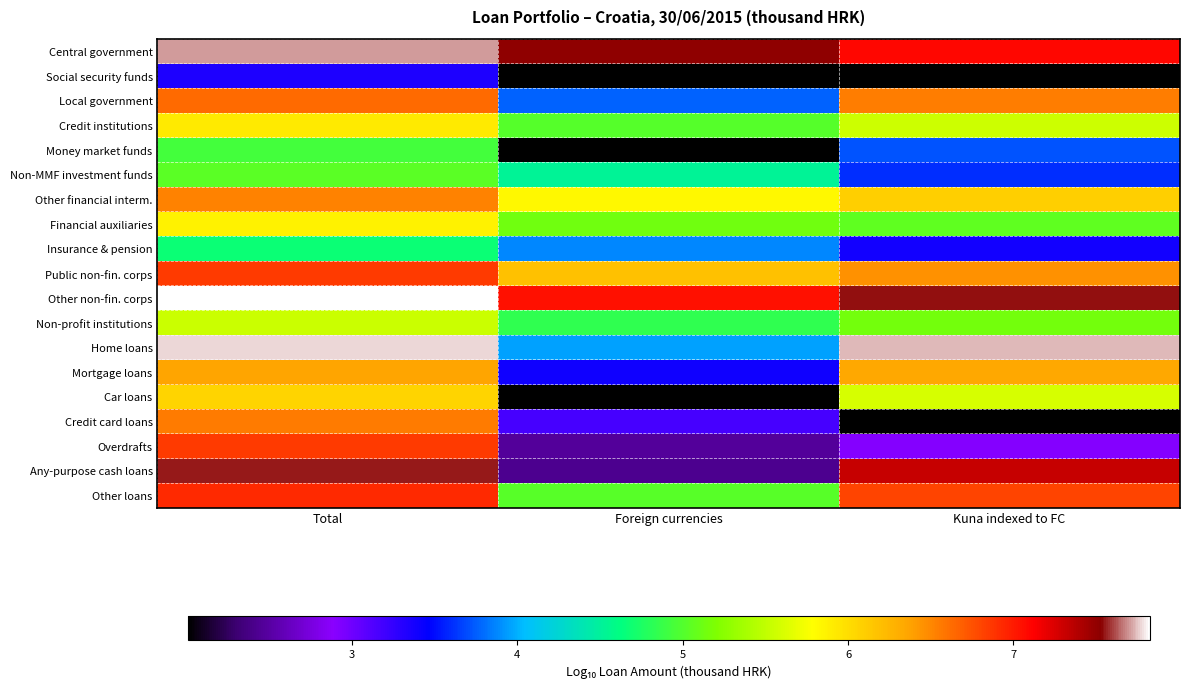

Rank the series by their maximum value, from highest to lowest.

Other non-fin. corps, Home loans, Central government, Any-purpose cash loans, Other loans, Public non-fin. corps, Overdrafts, Local government, Credit card loans, Other financial interm., Mortgage loans, Car loans, Credit institutions, Financial auxiliaries, Non-profit institutions, Non-MMF investment funds, Money market funds, Insurance & pension, Social security funds